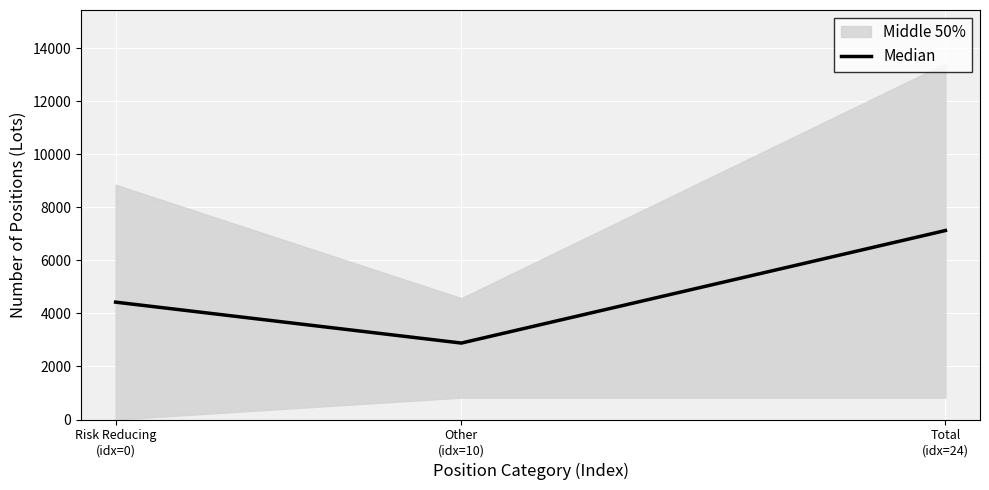

What is the sum of all values?

14439.5